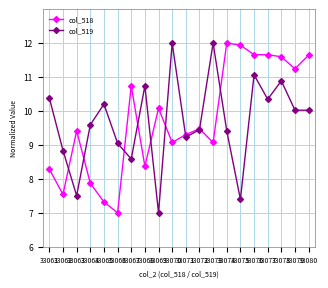

What is the difference between the col_519 values at 33076 and 33079?

1.0